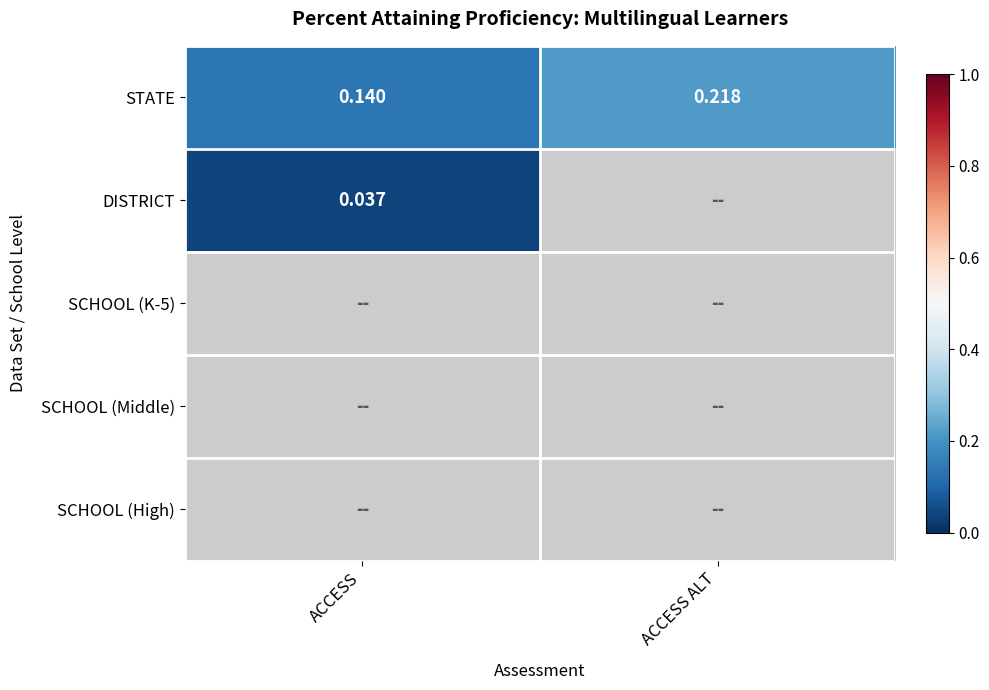

List the labels in order of STATE value, largest first.

ACCESS ALT, ACCESS